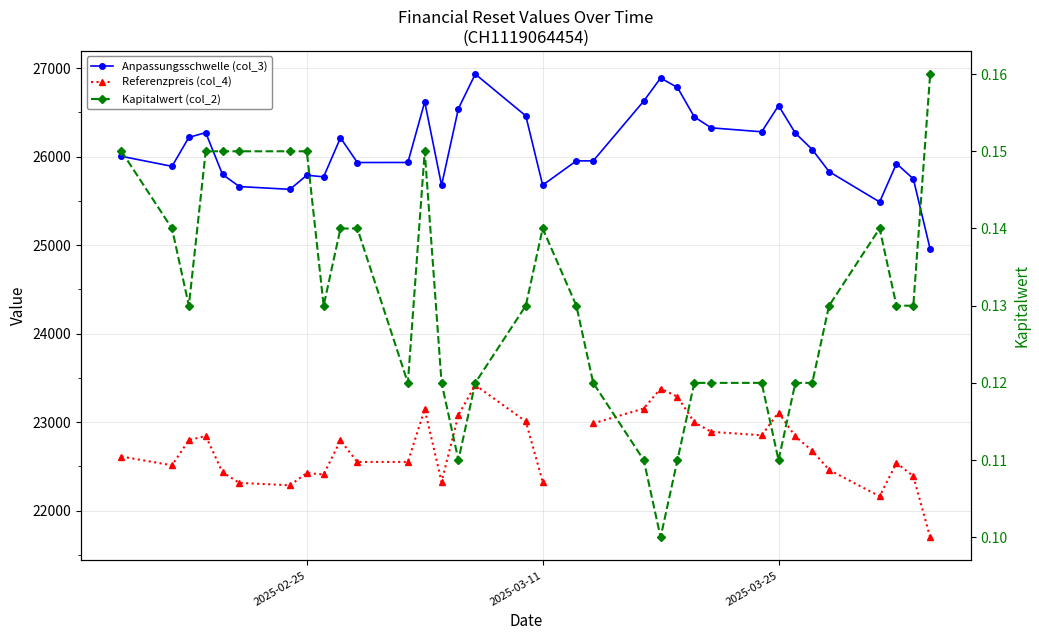

What is the lowest value of the Anpassungsschwelle (col_3) series?

24955.4